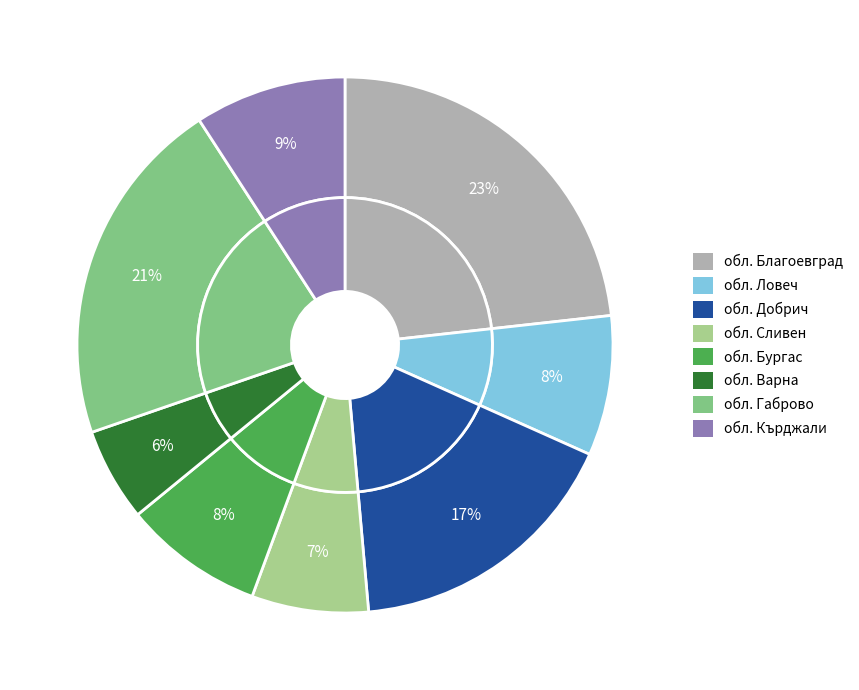

Does any single category account for the majority?

No